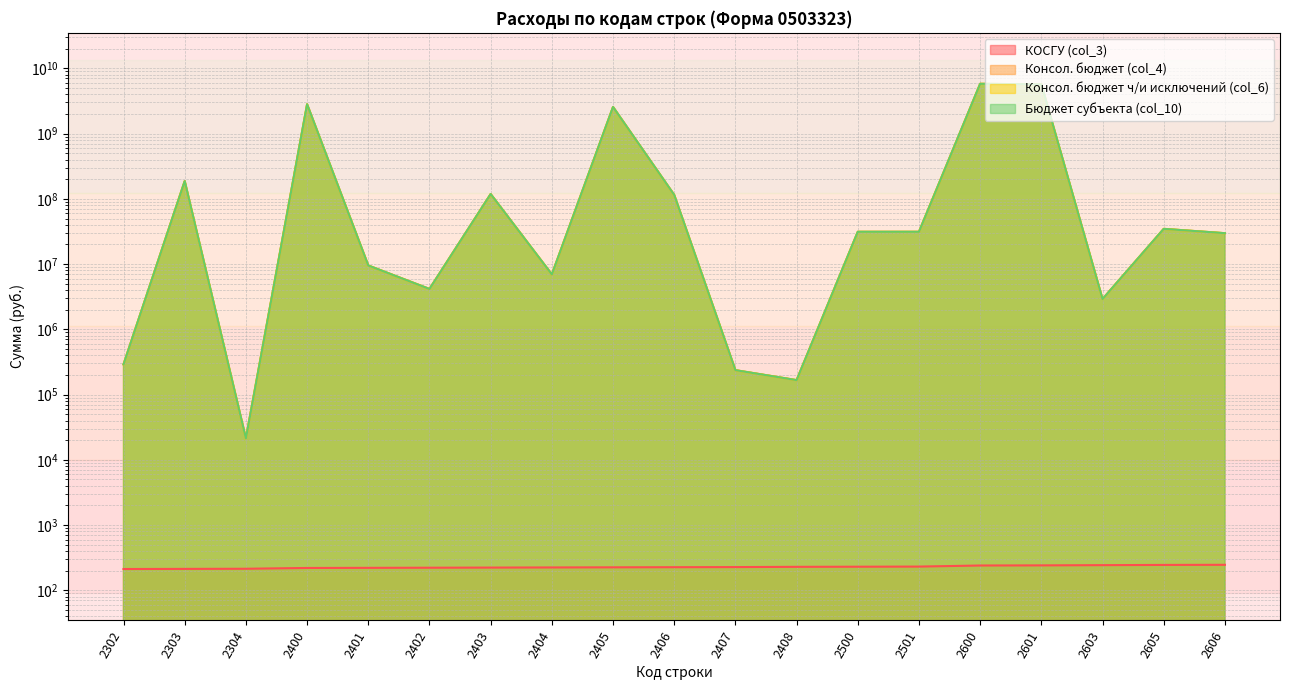

Which series has the widest spread of values?

Консол. бюджет (col_4)